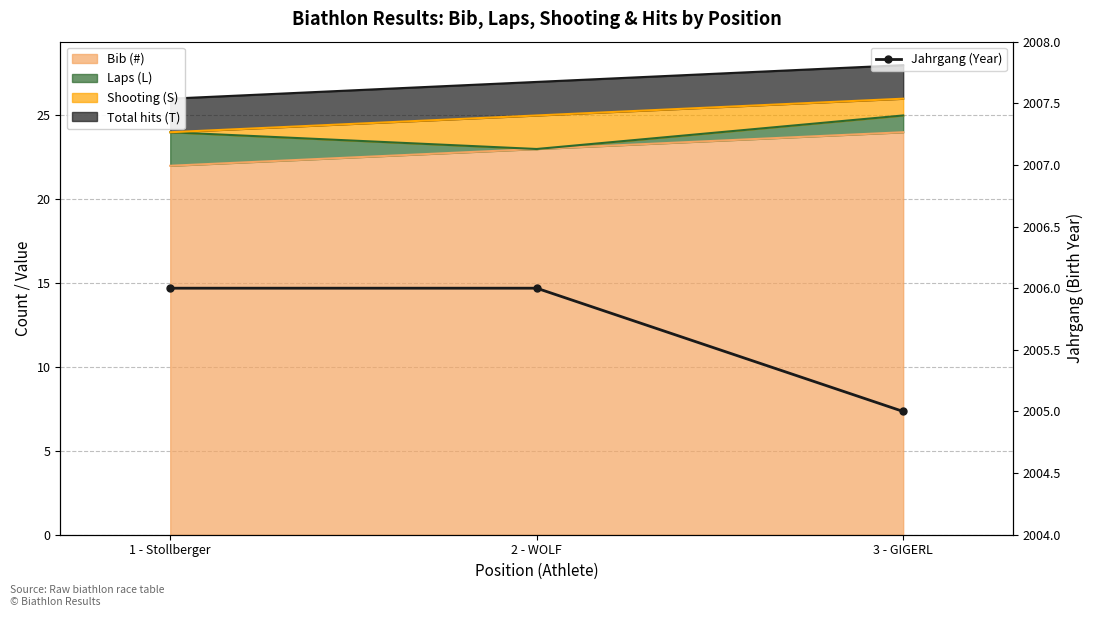

Which category has the highest value across all series?

1 - Stollberger